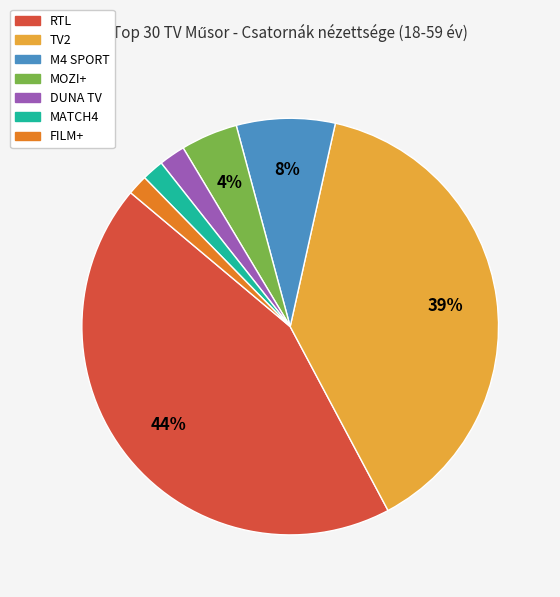

What is the largest slice in the pie chart?

RTL